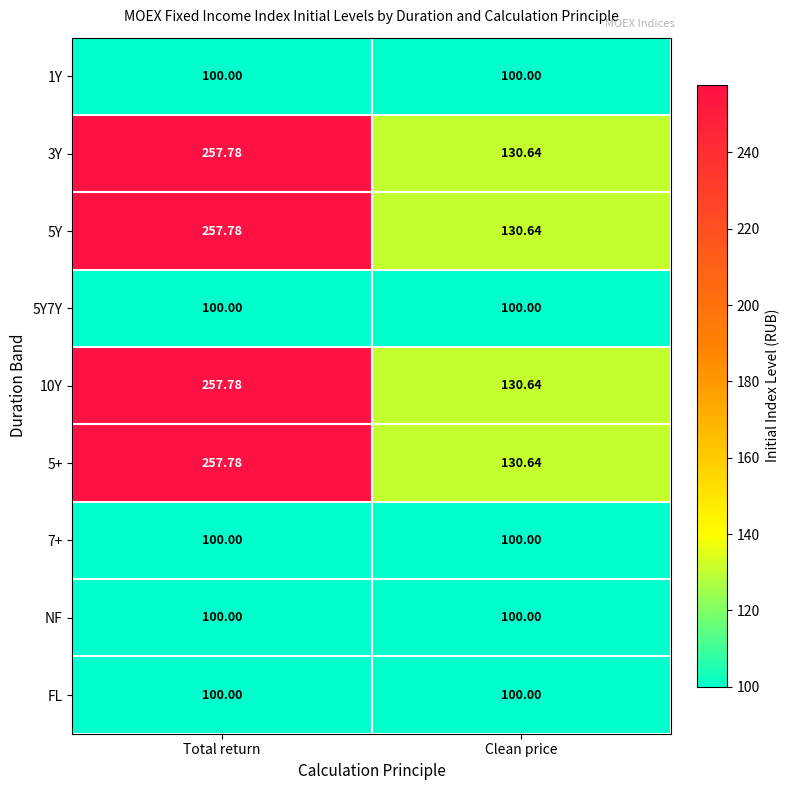

At which category does the chart reach its peak across all series?

Total return